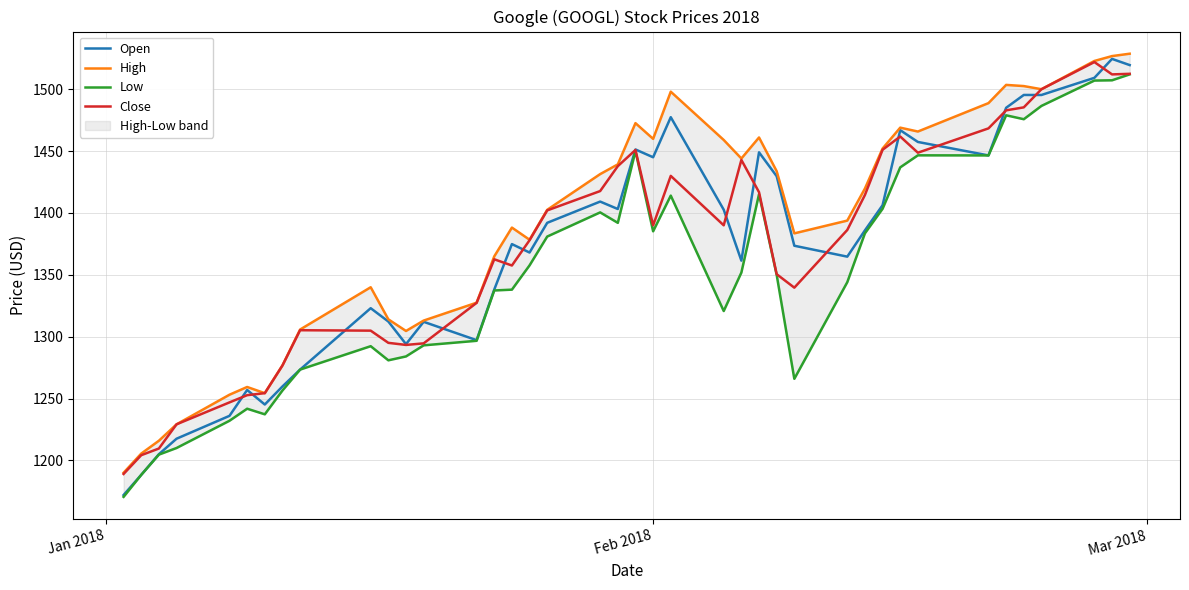

What is the lowest value of the Open series?

1172.0